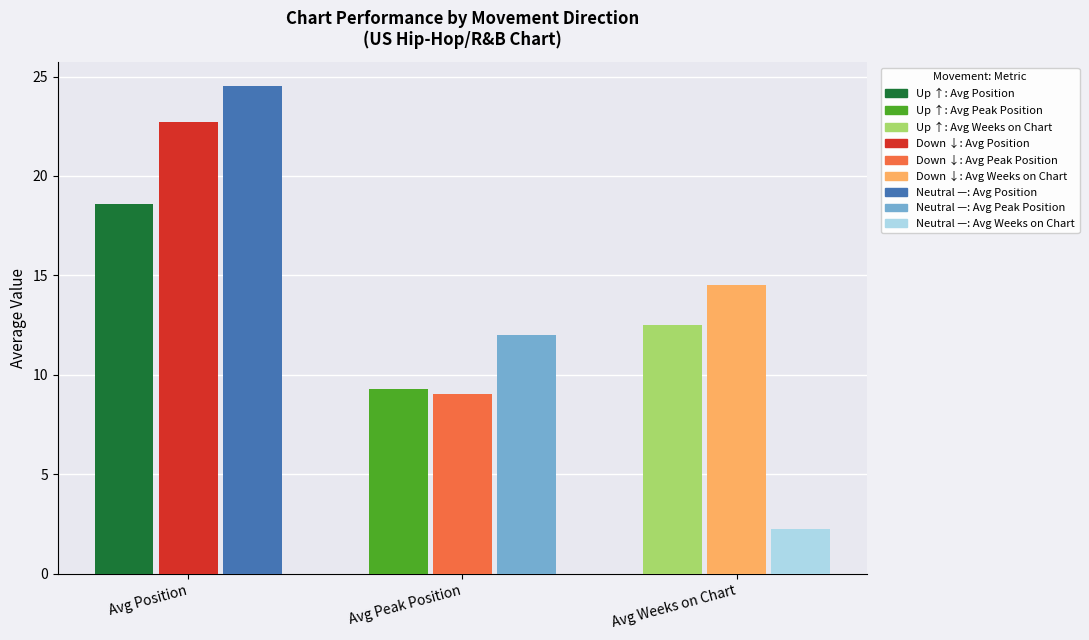

The value of - at 1 is 4.5. True or false?

False